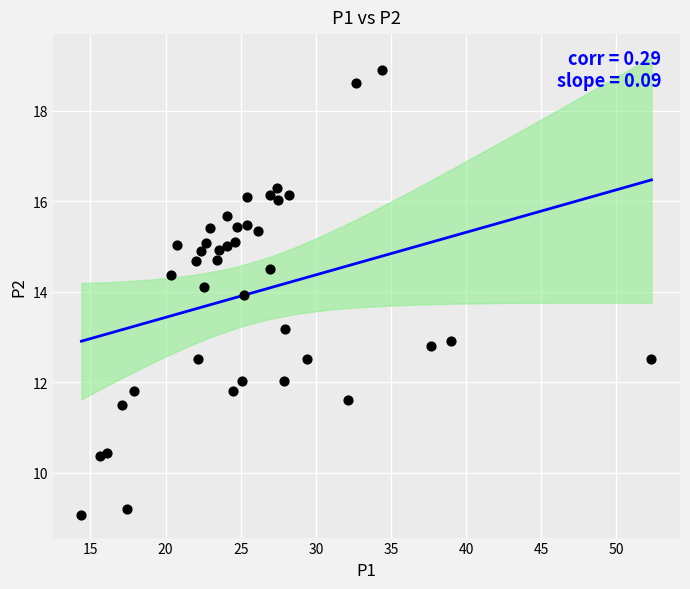

What is the range of X values (max minus min)?

37.9